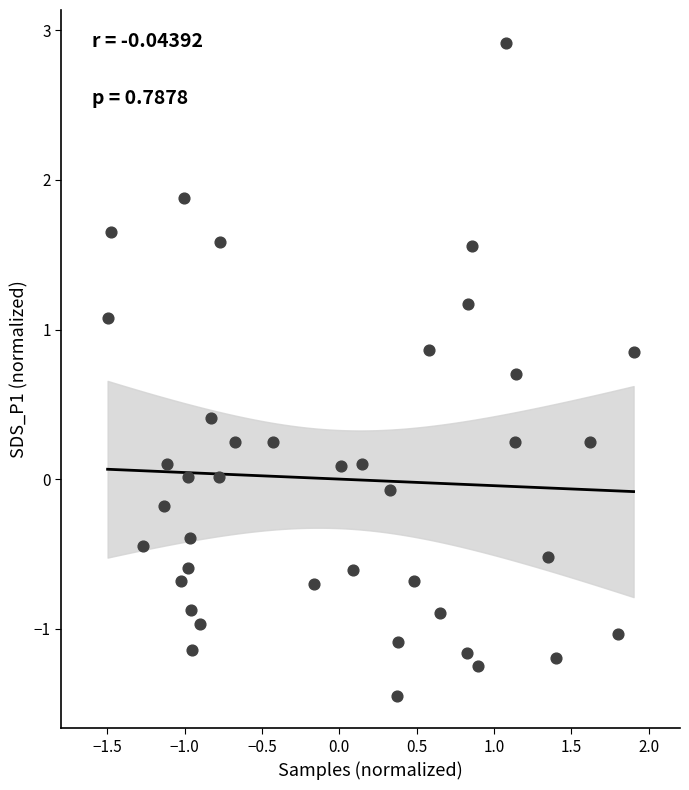

What is the range of X values (max minus min)?

3.4